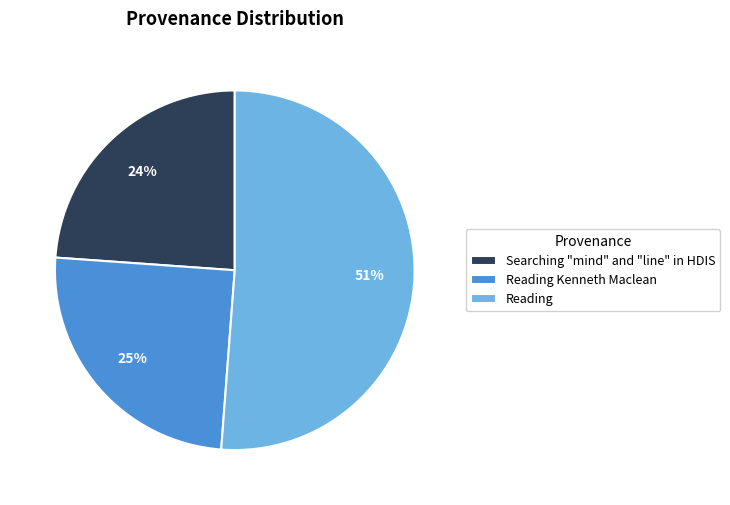

Which slice is the largest?

Reading